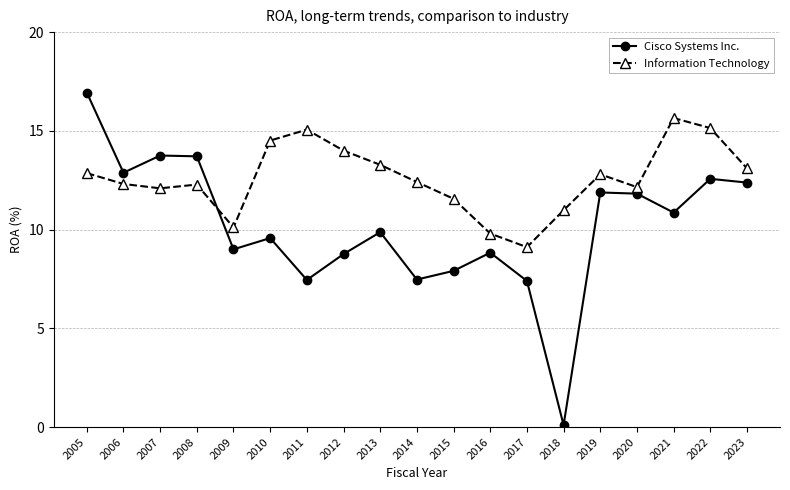

Which series has the widest spread of values?

Cisco Systems Inc.